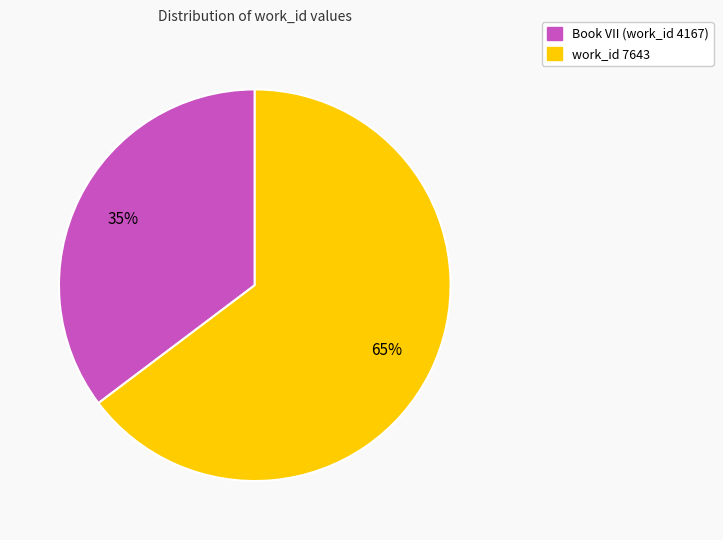

Between Book VII (work_id 4167) and work_id 7643, which is larger?

work_id 7643